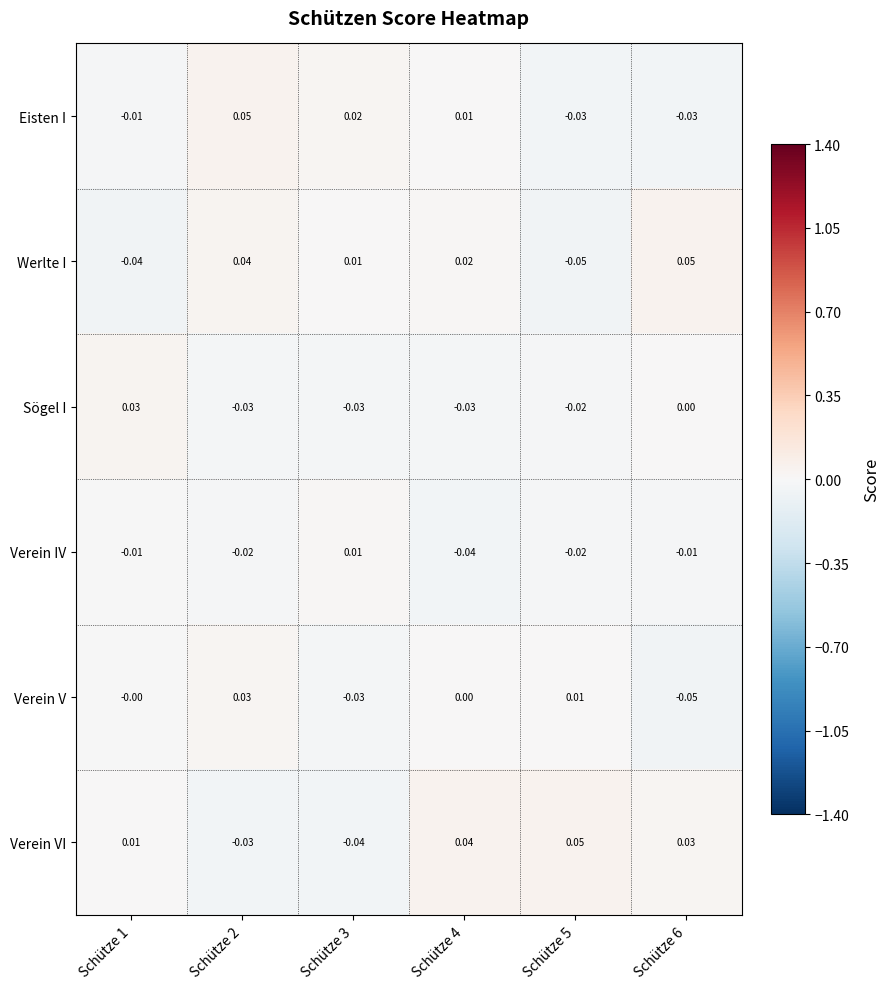

Is the value of Werlte I at Schütze 2 greater than the value of Verein VI at Schütze 2?

Yes